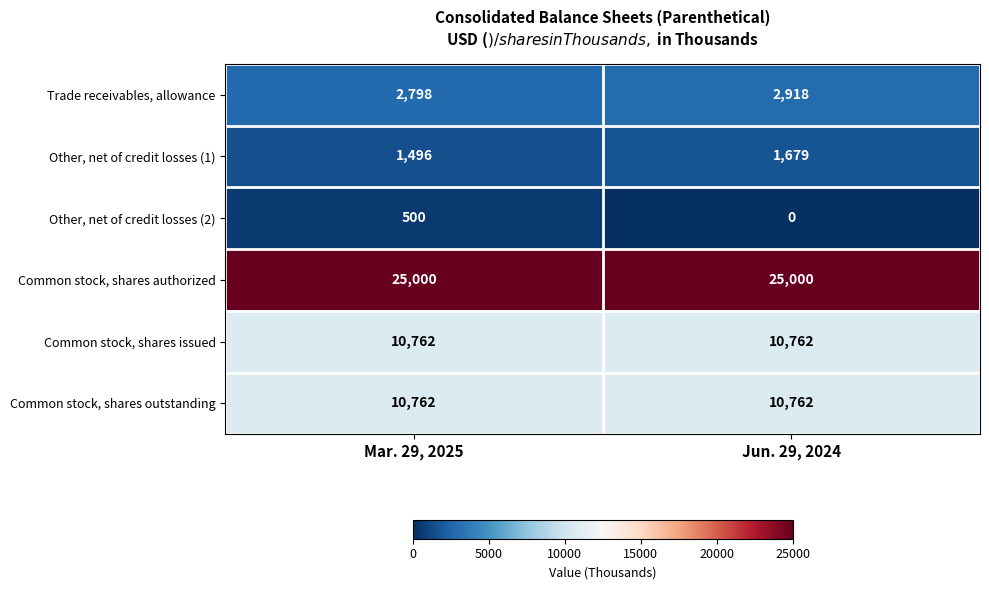

Reading right to left, extract all data points from this chart.

Trade receivables, allowance: 2918	2798
Other, net of credit losses (1): 1679	1496
Other, net of credit losses (2): 0	500
Common stock, shares authorized: 25000	25000
Common stock, shares issued: 10762	10762
Common stock, shares outstanding: 10762	10762